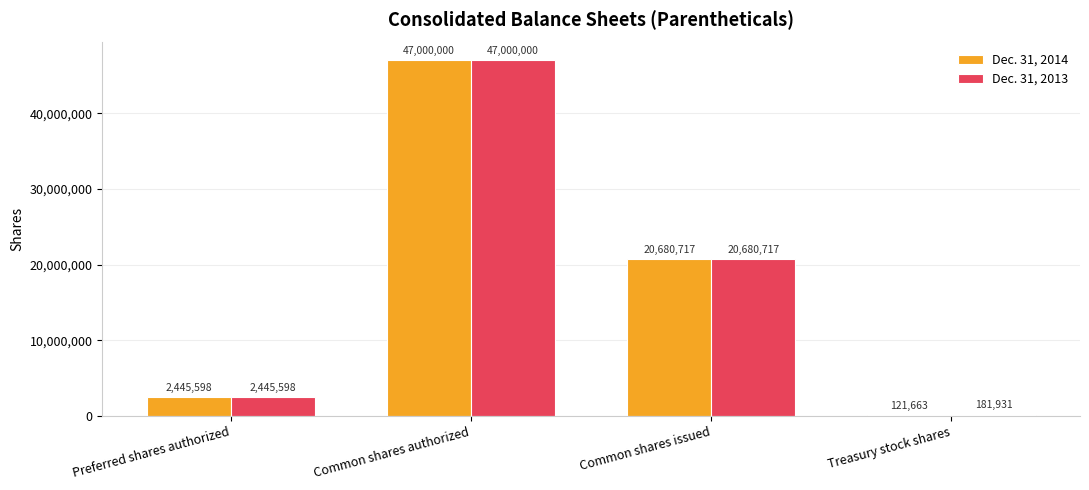

Which category has the highest value across all series?

Common shares authorized